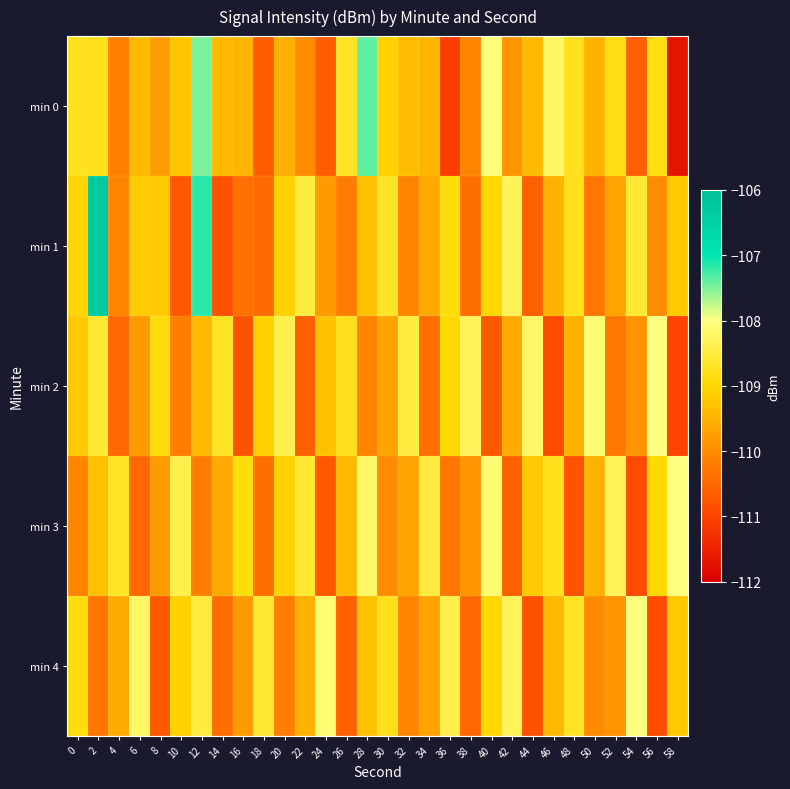

At how many categories does at least one series exceed -109?

30